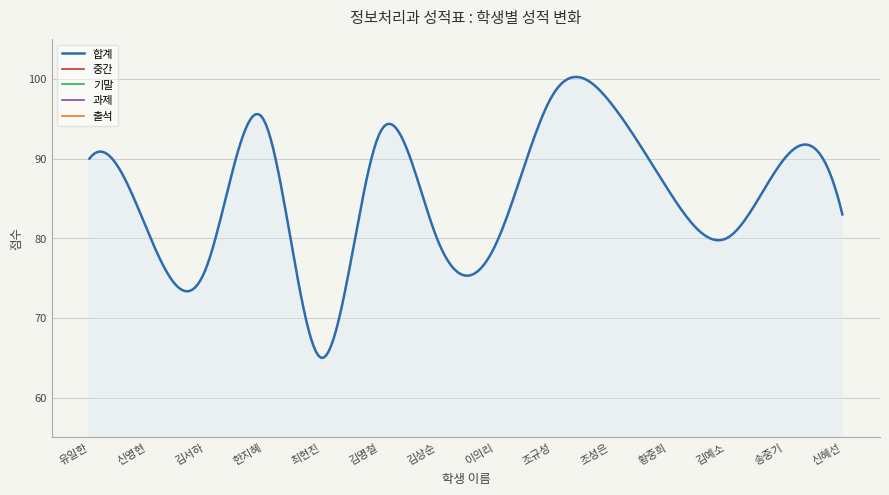

True or false: 기말 and 출석 cross at least once.

False